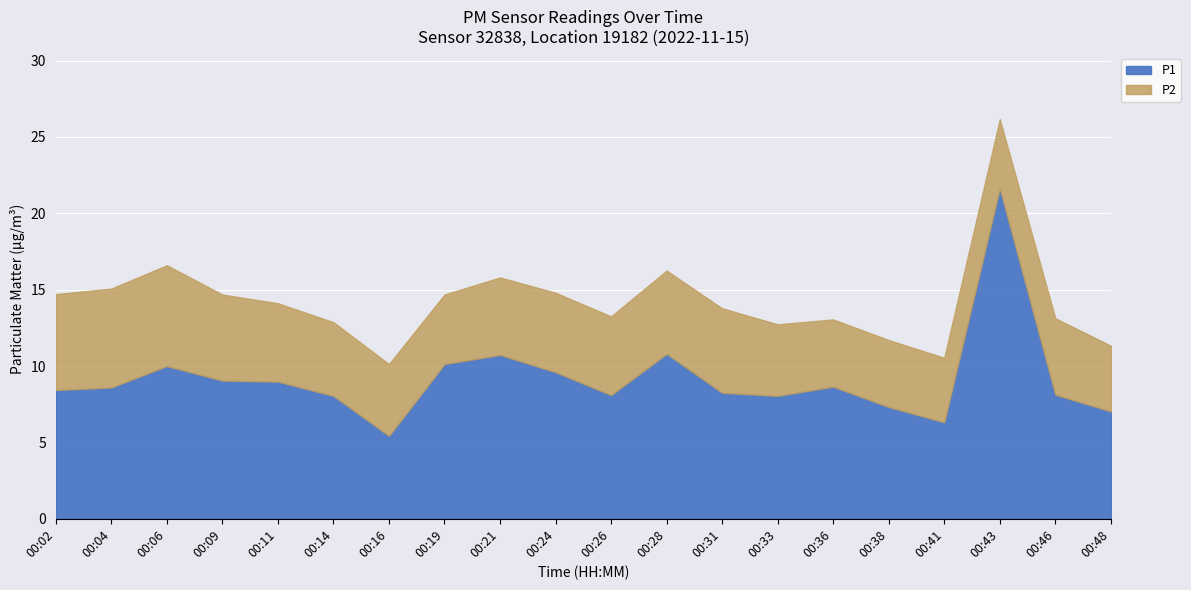

Reading left to right, what are all the values shown in this chart?

P1: 8.4	8.6	10.0	9.1	9.0	8.1	5.4	10.1	10.7	9.6	8.1	10.8	8.2	8.1	8.7	7.3	6.3	21.6	8.1	7.0
P2: 6.3	6.5	6.6	5.6	5.1	4.8	4.7	4.5	5.1	5.2	5.2	5.5	5.5	4.7	4.4	4.4	4.2	4.5	5.0	4.3